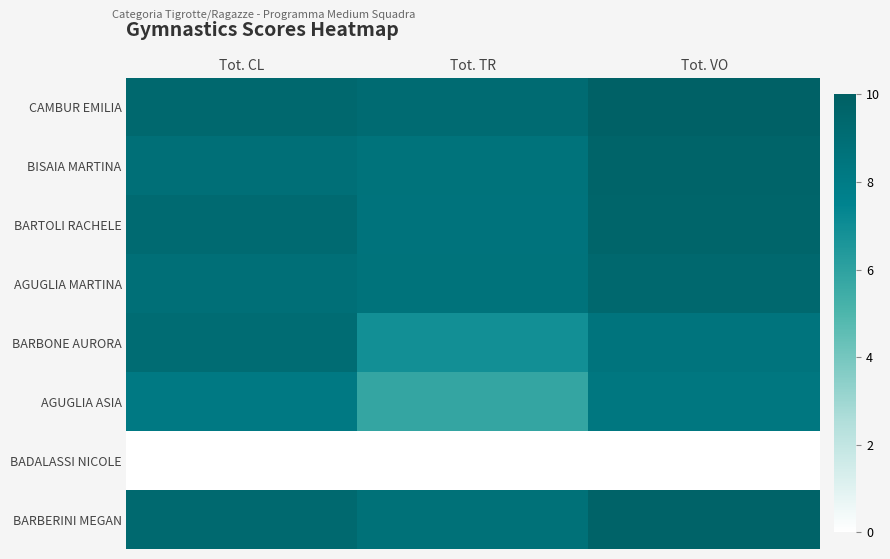

List the series in order of their peak value, lowest first.

BADALASSI NICOLE, AGUGLIA ASIA, BARBONE AURORA, AGUGLIA MARTINA, BARTOLI RACHELE, BISAIA MARTINA, BARBERINI MEGAN, CAMBUR EMILIA